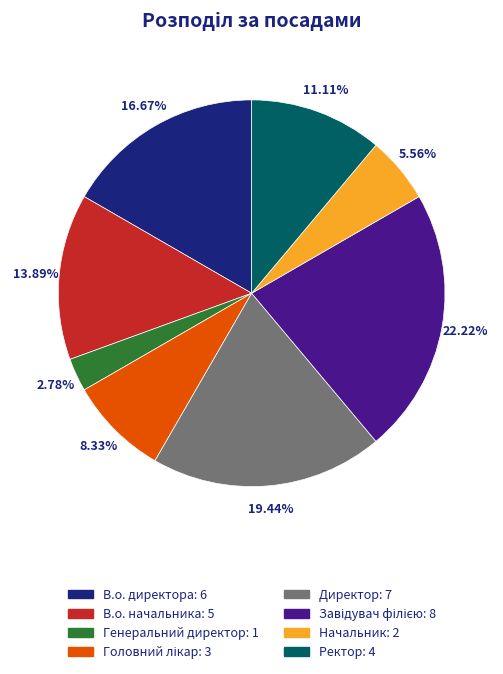

What is the ratio of the value at Ректор to the value at В.о. начальника?

0.8